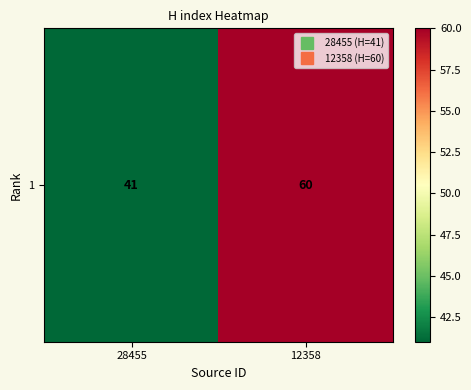

What is the ratio of the value at 28455 to the value at 12358?

0.7